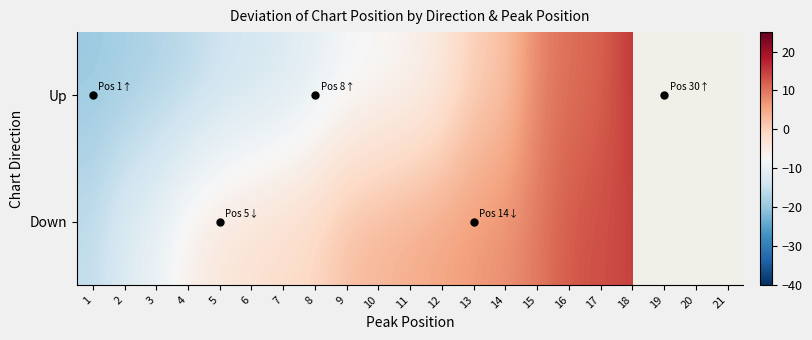

What is the difference between the maximum and minimum values in the Down series?

35.0